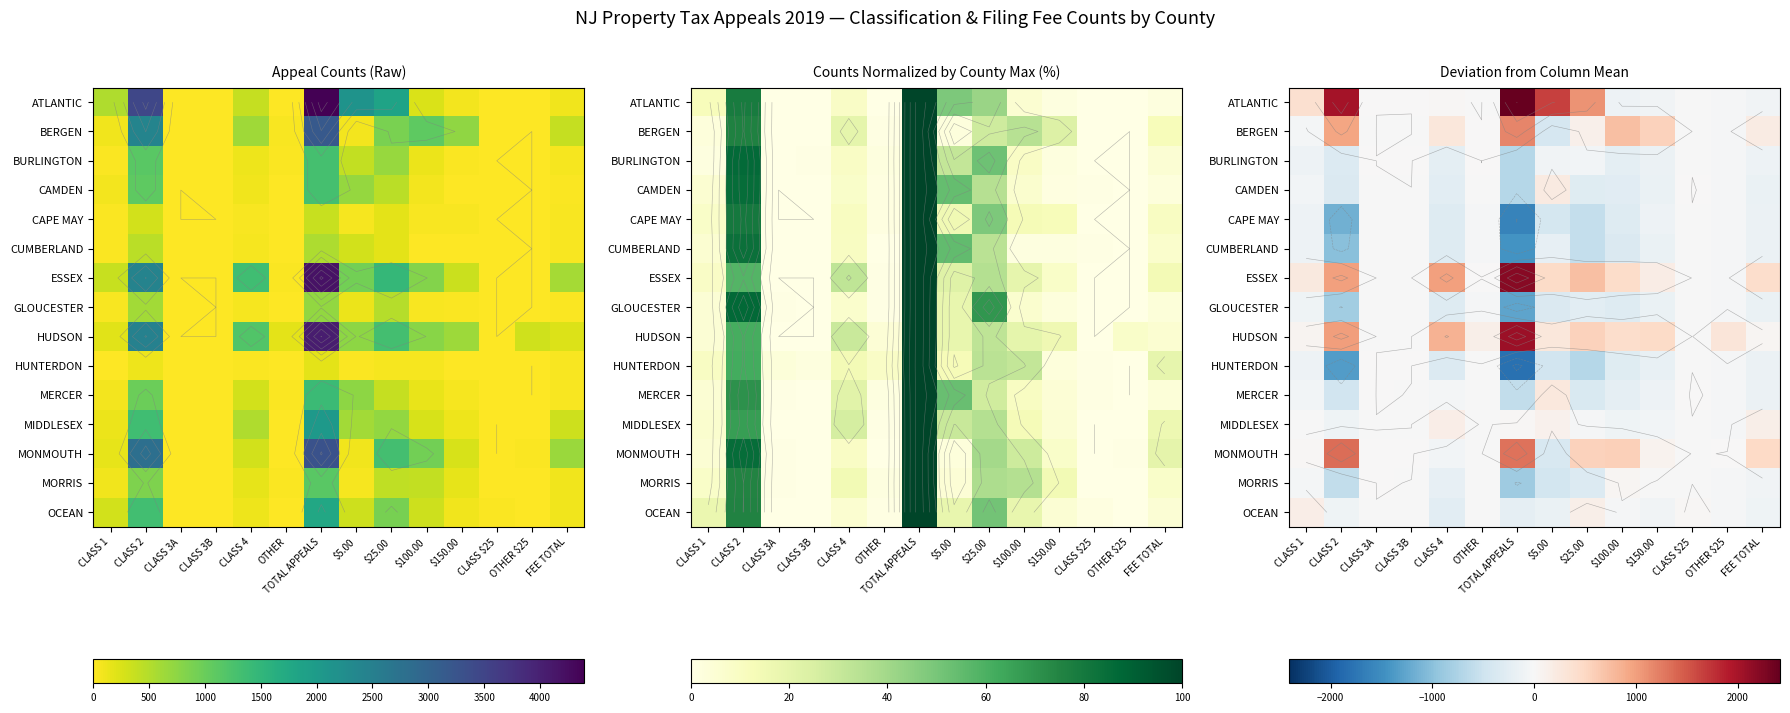

What is the maximum value shown in the chart?

2412.4